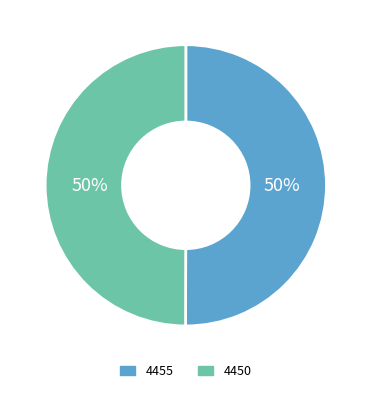

To the nearest percent, what percentage of the pie is 4450?

50%